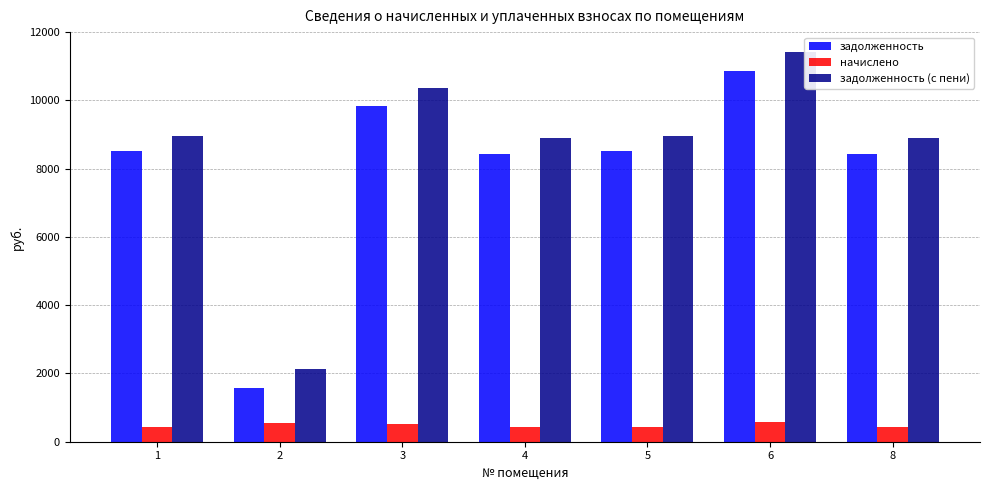

How many groups of bars are there?

7